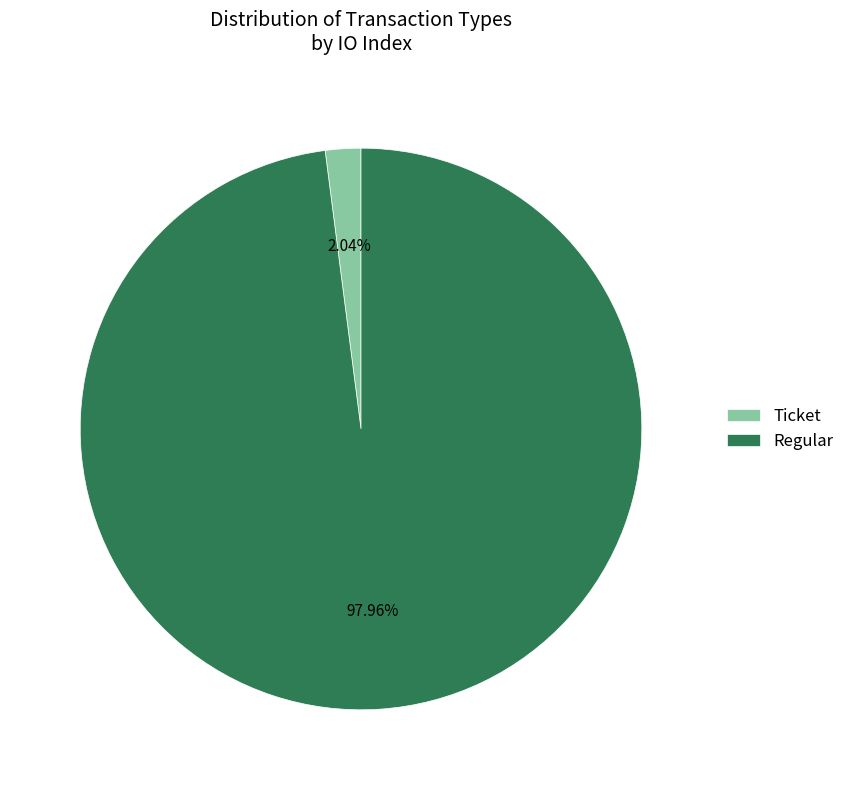

What is the largest slice in the pie chart?

Regular